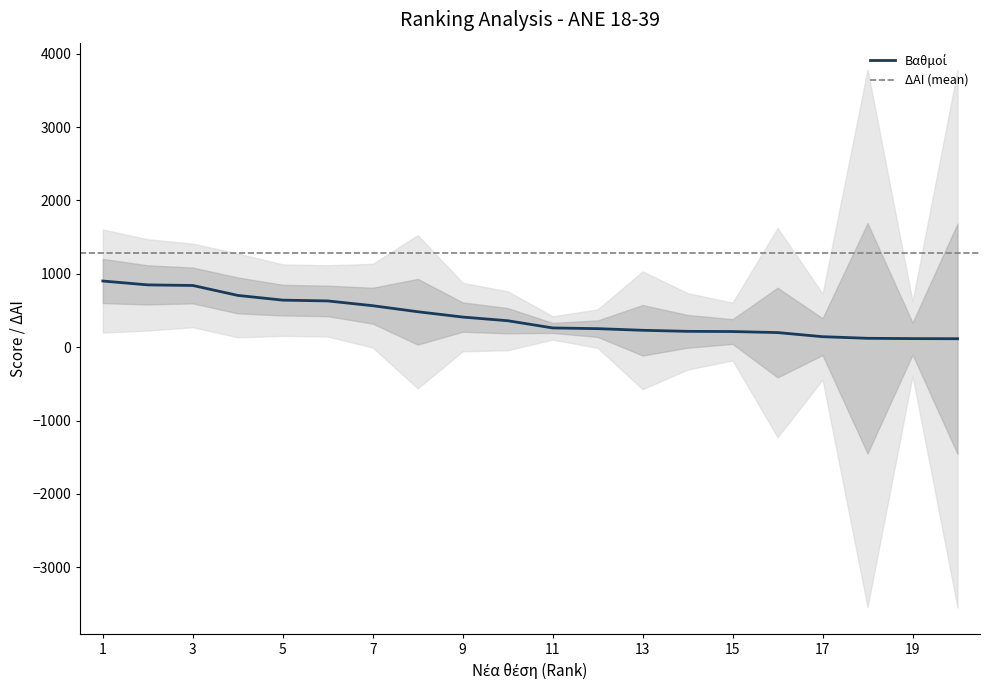

Reading left to right, list all the values displayed in this chart.

902.2	849.5	841.6	706.1	641.6	630.9	565.8	483.6	411.0	361.0	262.8	253.0	230.8	216.2	213.6	199.5	143.5	121.5	117.2	115.5